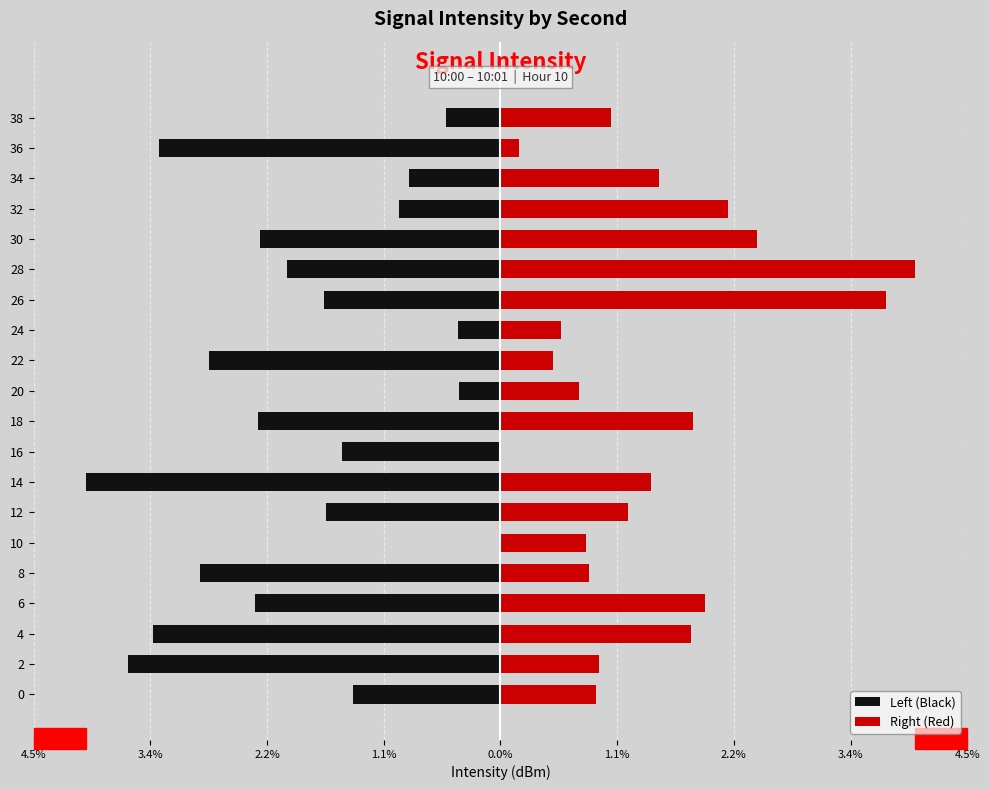

What is the lowest value of the Left (Black) series?

-4.0